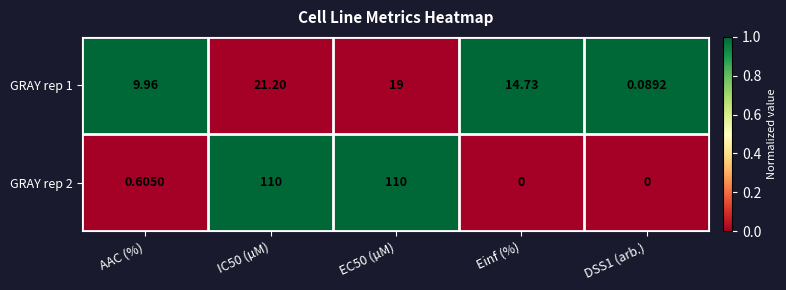

Where is GRAY rep 2 nearest to the value 55?

AAC (%)